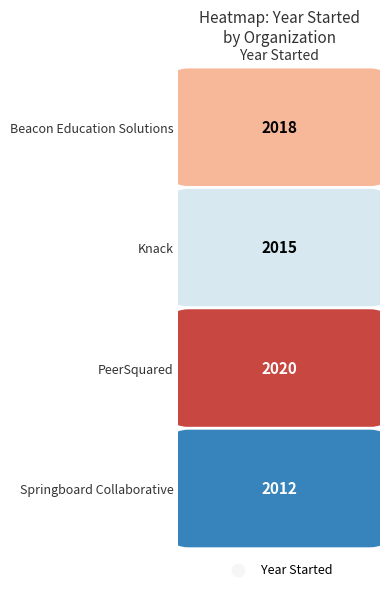

Is it true that the value at 0 is 697?

False